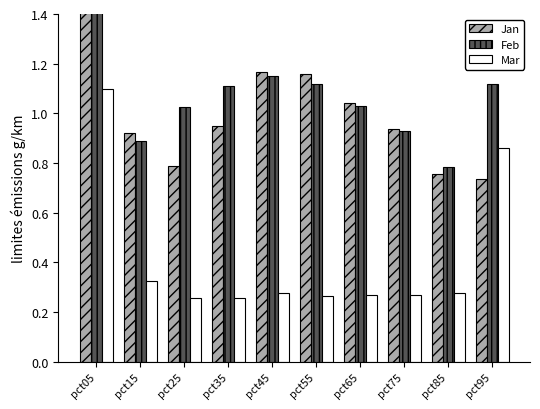

The value of Jan at pct85 is 0.2. True or false?

False